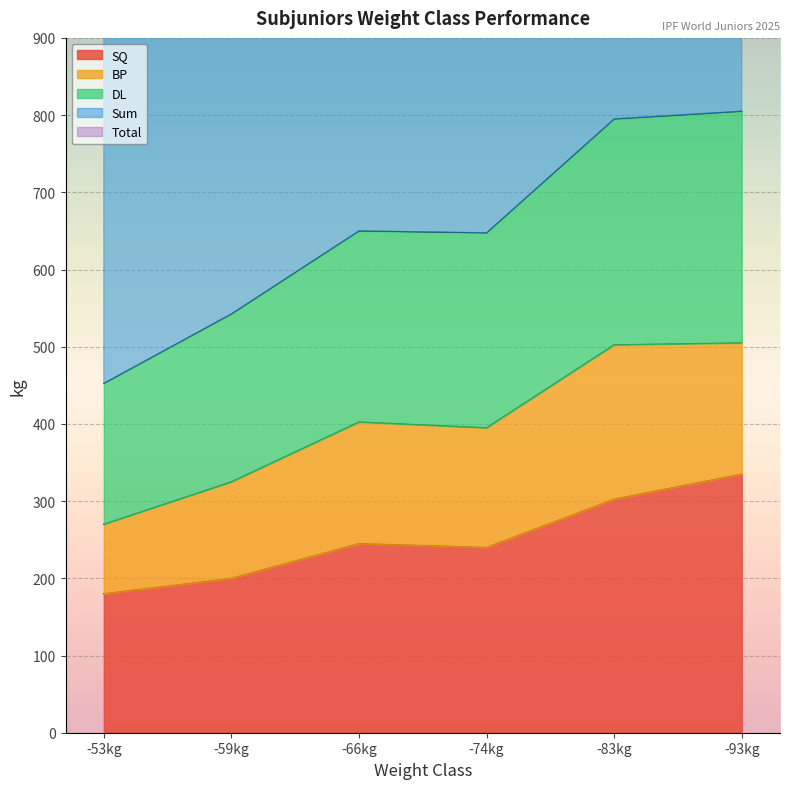

Where is DL nearest to the value 628?

-74kg